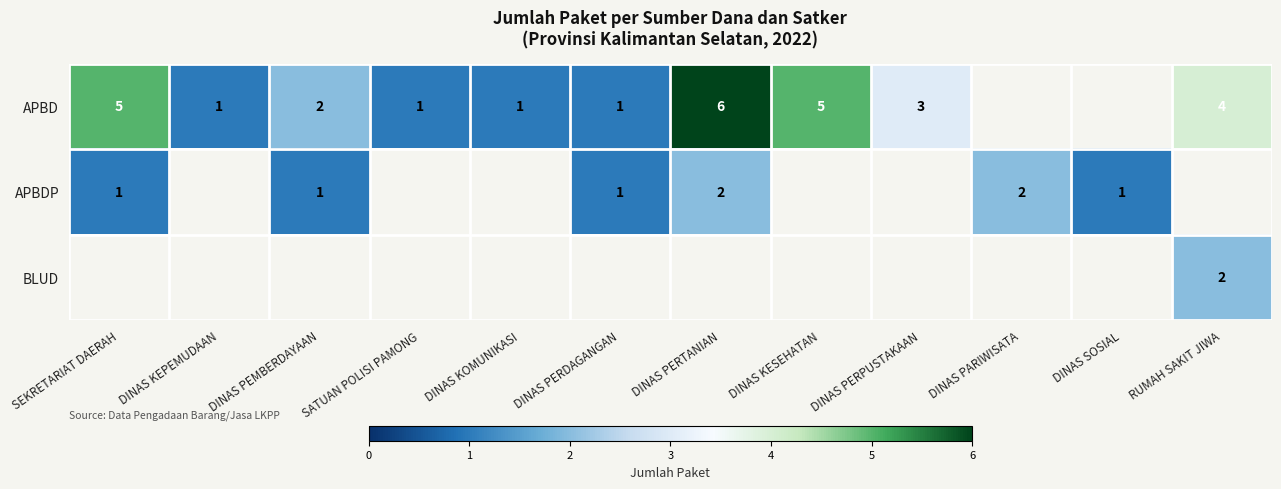

The APBD series shows 2 at DINAS PEMBERDAYAAN. True or false?

True